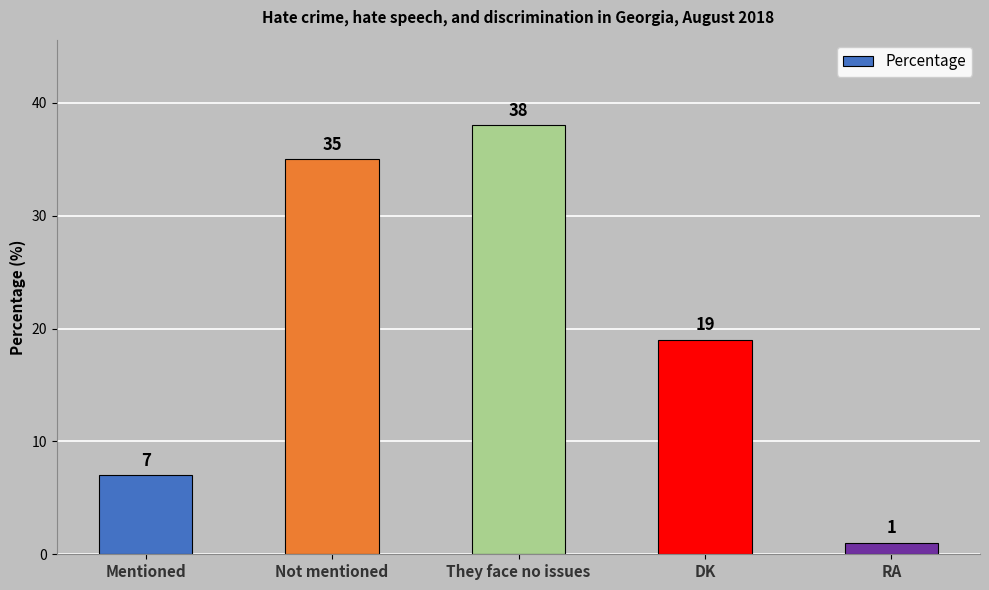

What is the label of the 2nd bar from the left?

Not mentioned